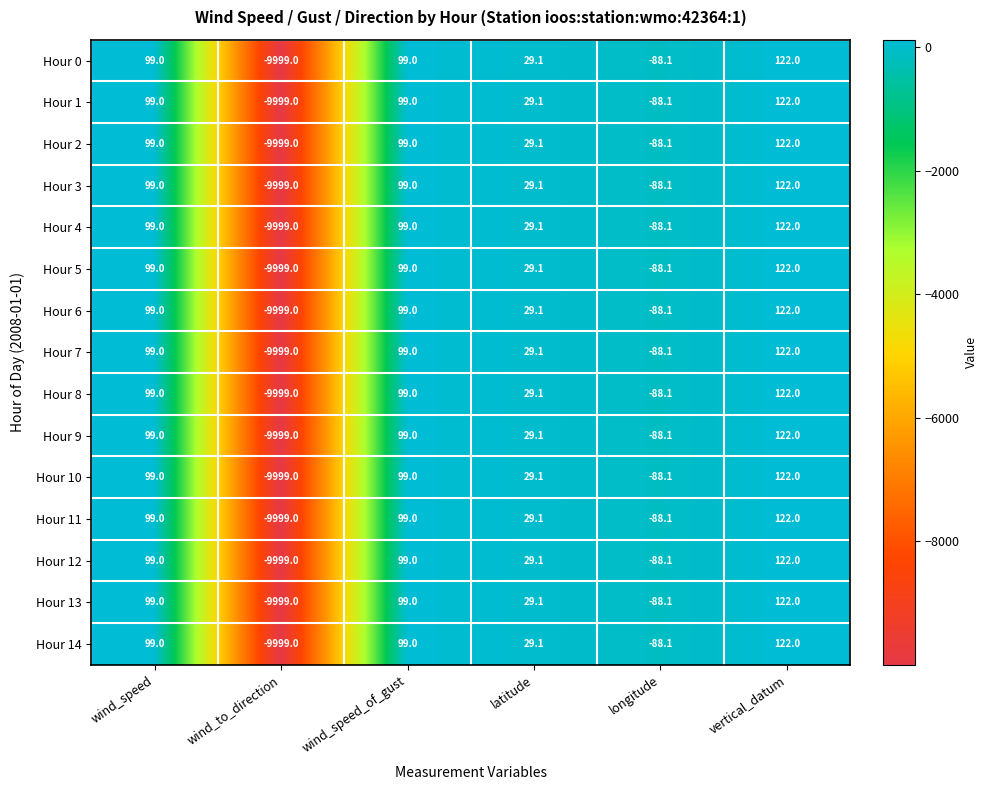

How many negative values does the Hour 10 series have?

2